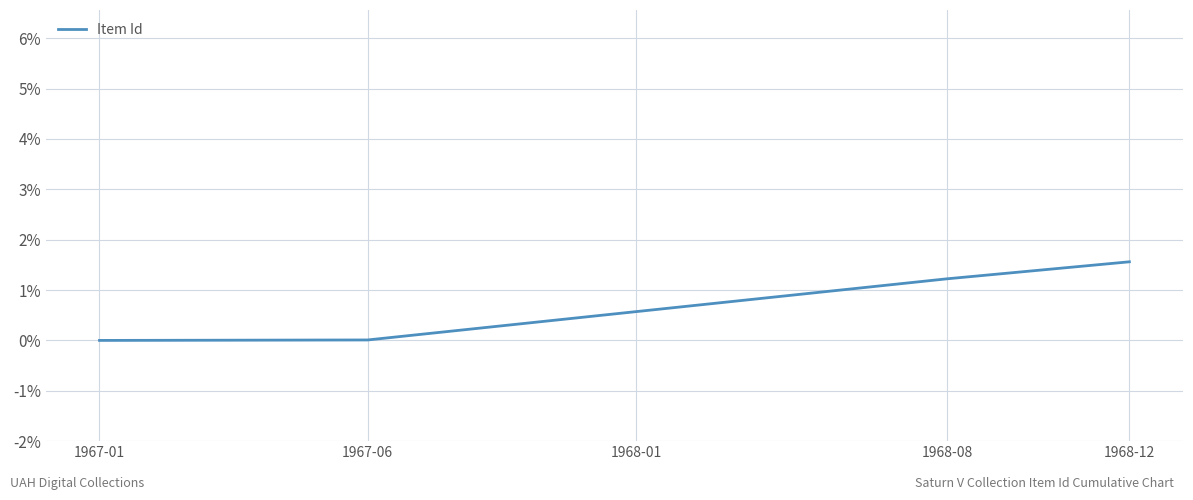

What is the maximum value shown in the chart?

1.6